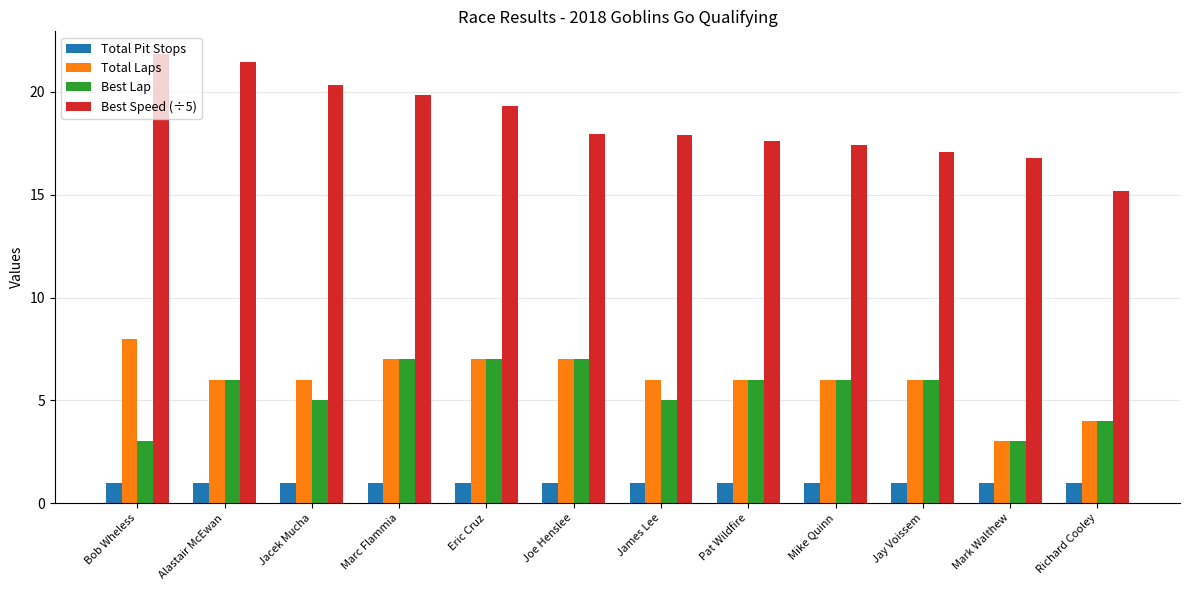

What is the minimum value for Total Laps?

3.0